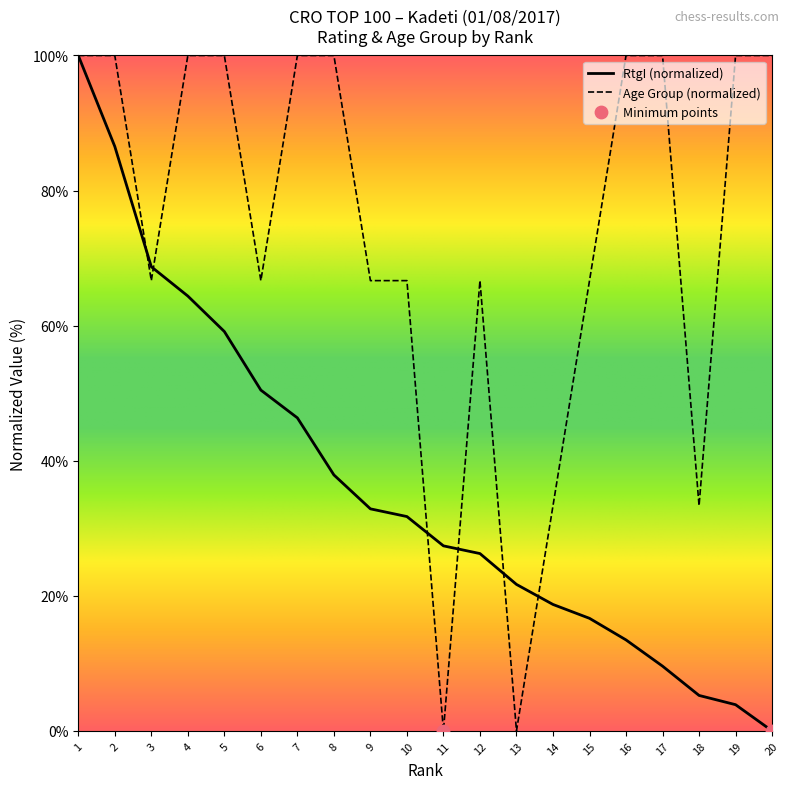

Which series changed the most between 7 and 18?

Age Group (normalized)